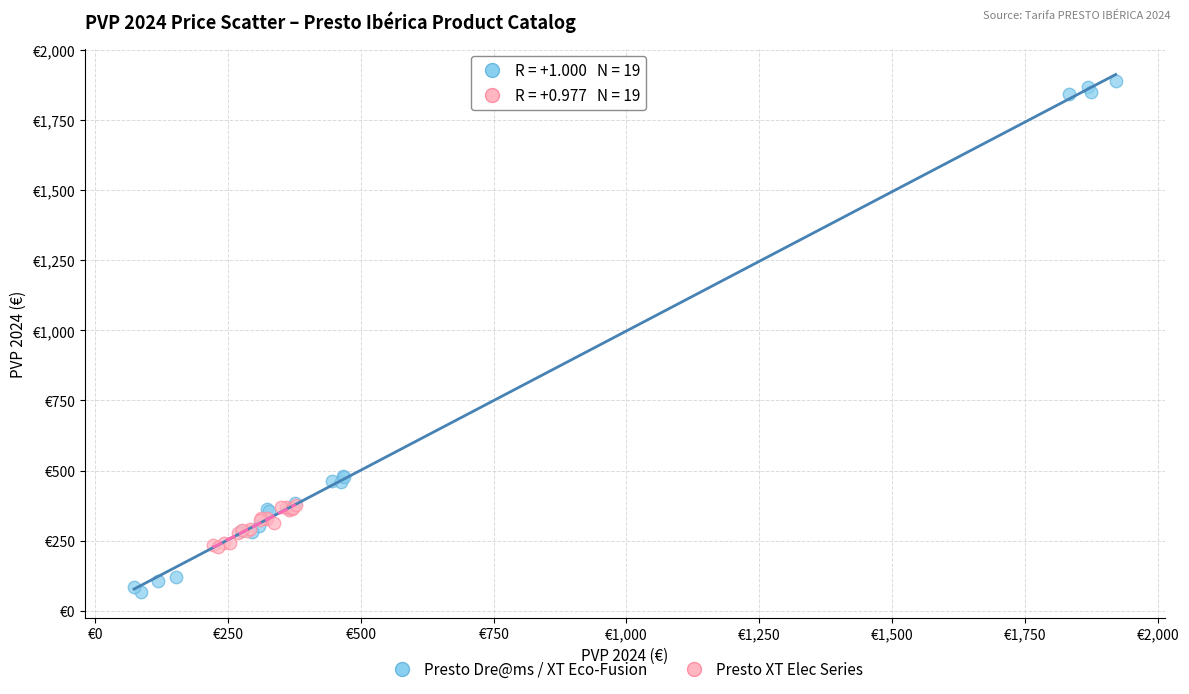

What are all the series names shown in the legend?

Presto Dre@ms / XT Eco-Fusion, Presto XT Elec Series